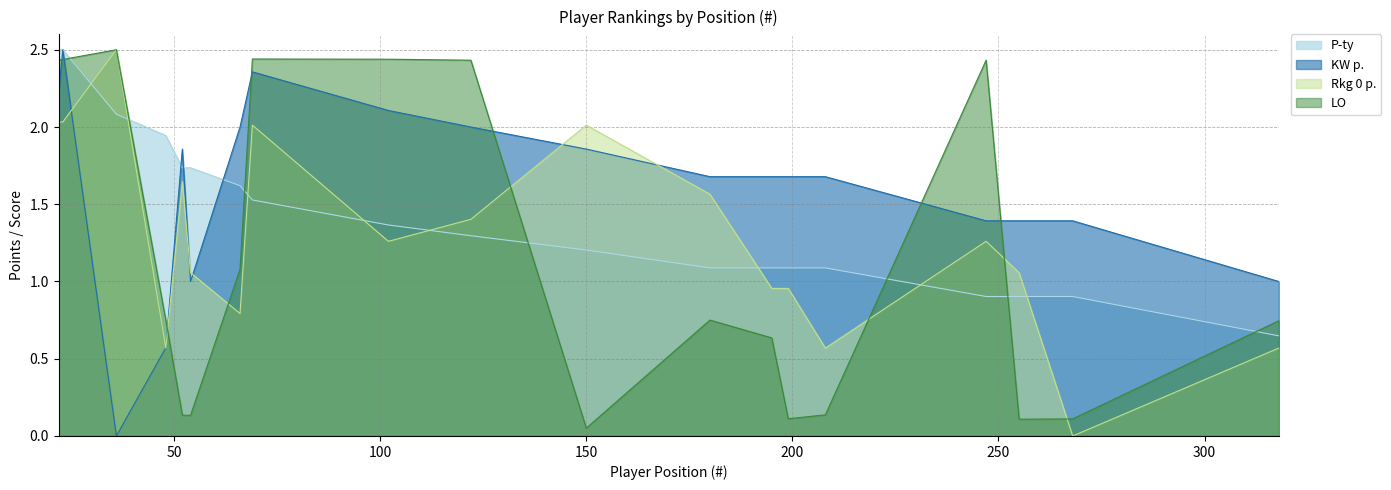

The KW p. series shows 1.4 at 268. True or false?

True